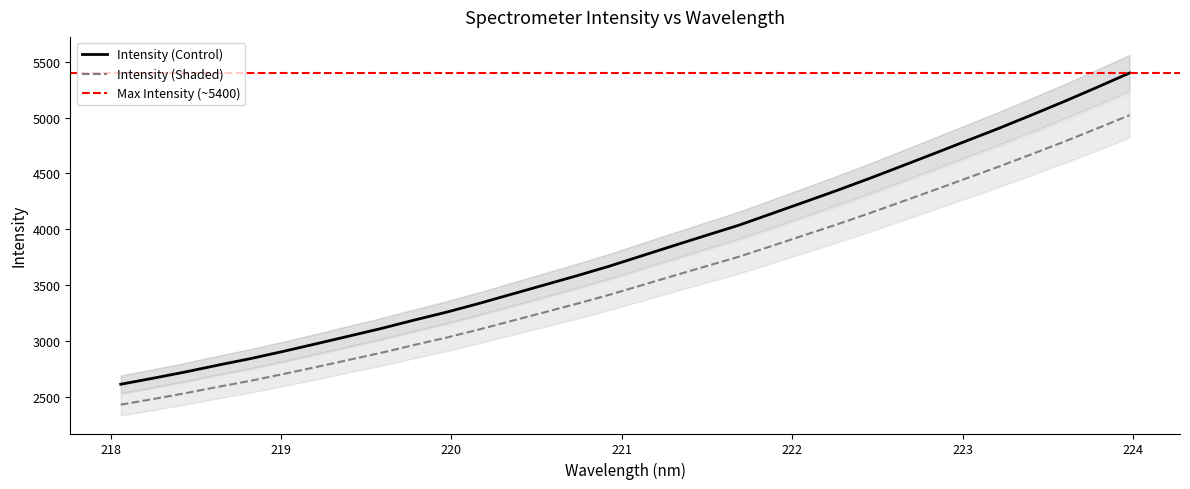

True or false: the data shows 1908.7 at 220.7354.

False